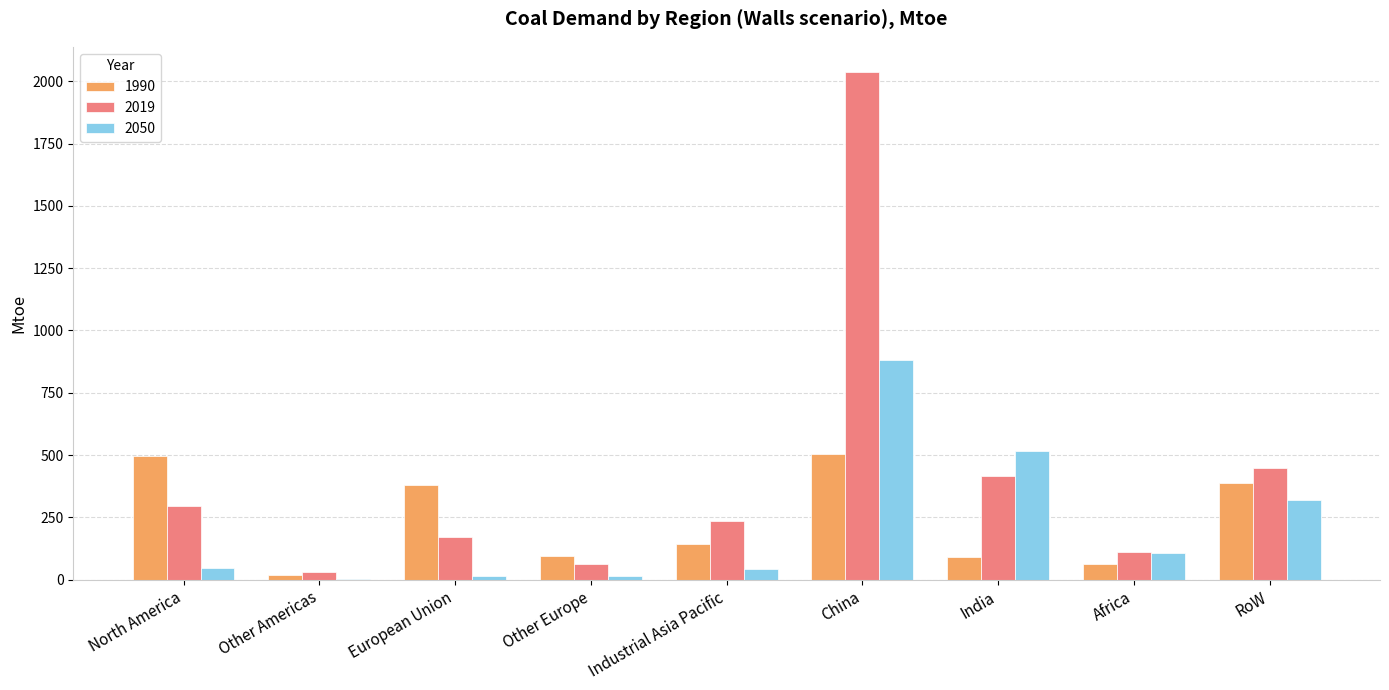

At which category is the sum across all series the highest?

China